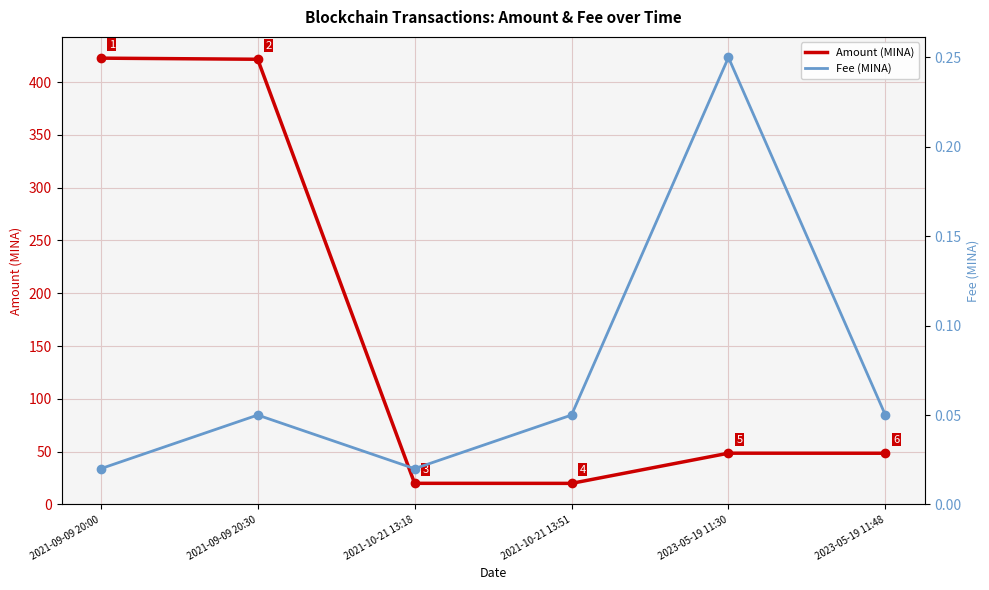

Is it true that Fee (MINA) equals 0.0 at 2021-09-09 20:30?

False